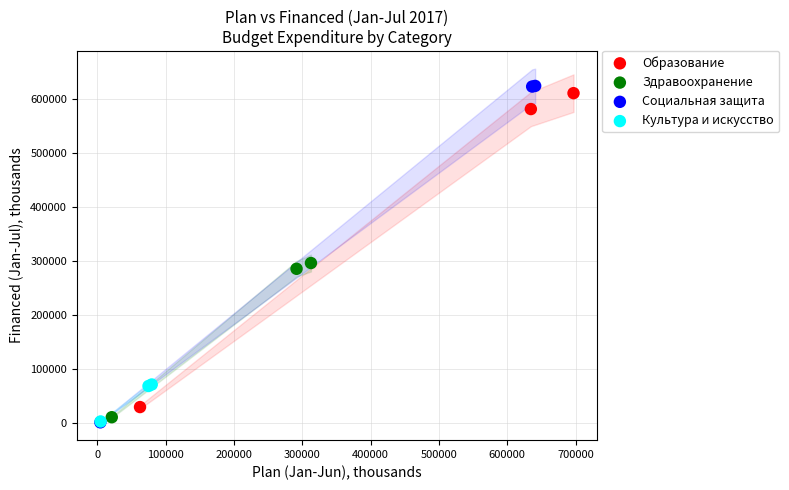

Which series has the largest Y range (max minus min)?

Социальная защита